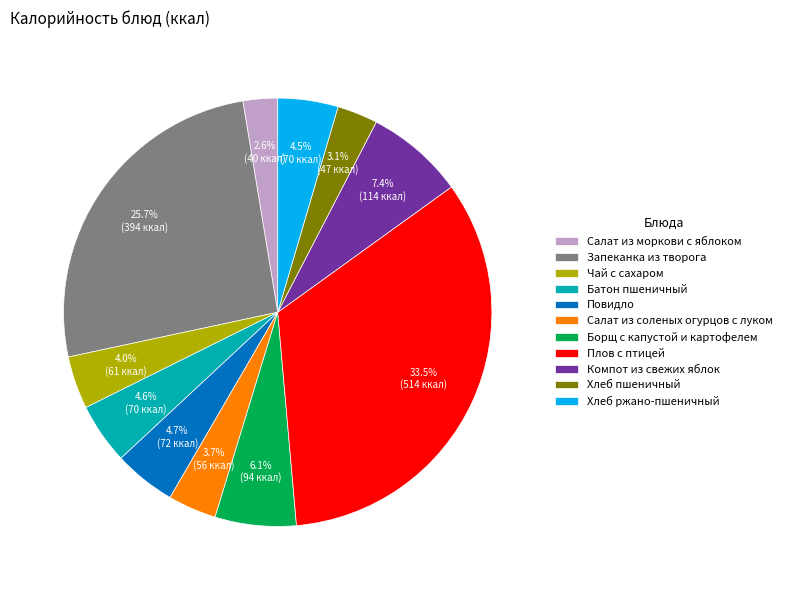

Does Запеканка из творога represent more than half of the total?

No